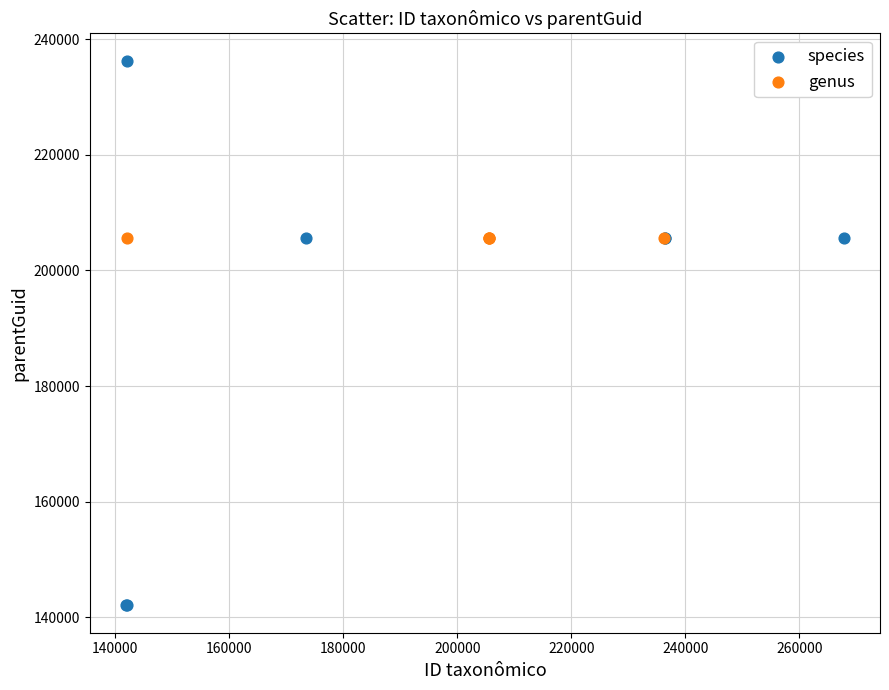

Which series reaches the minimum Y coordinate?

species